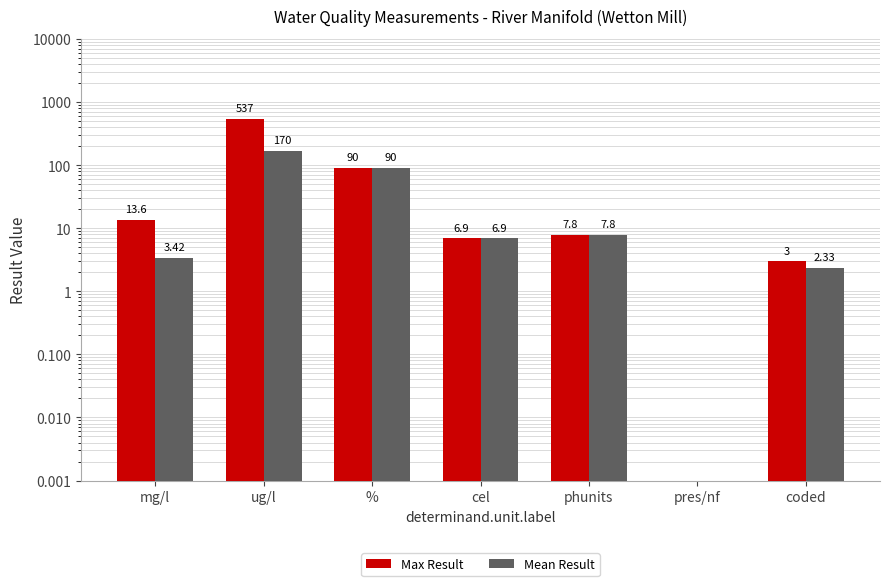

Is it true that Mean Result equals 21.3 at %?

False